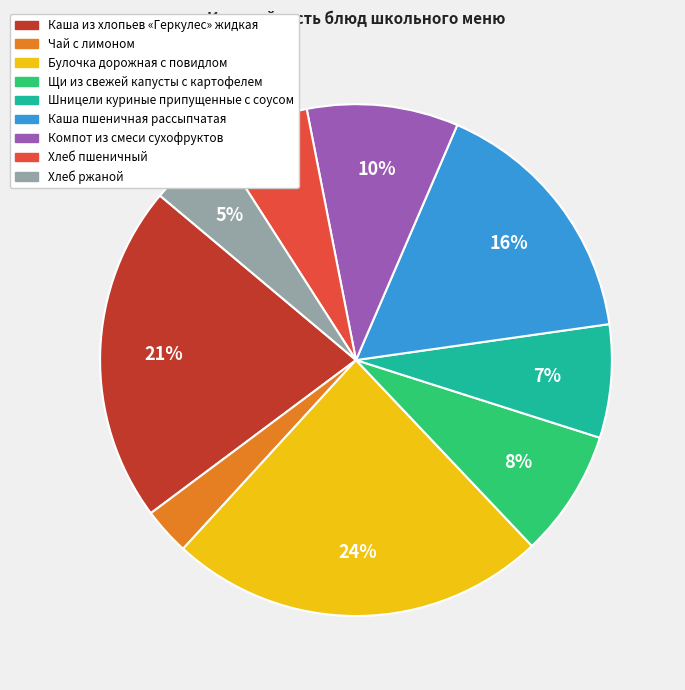

How many segments does this pie chart have?

9